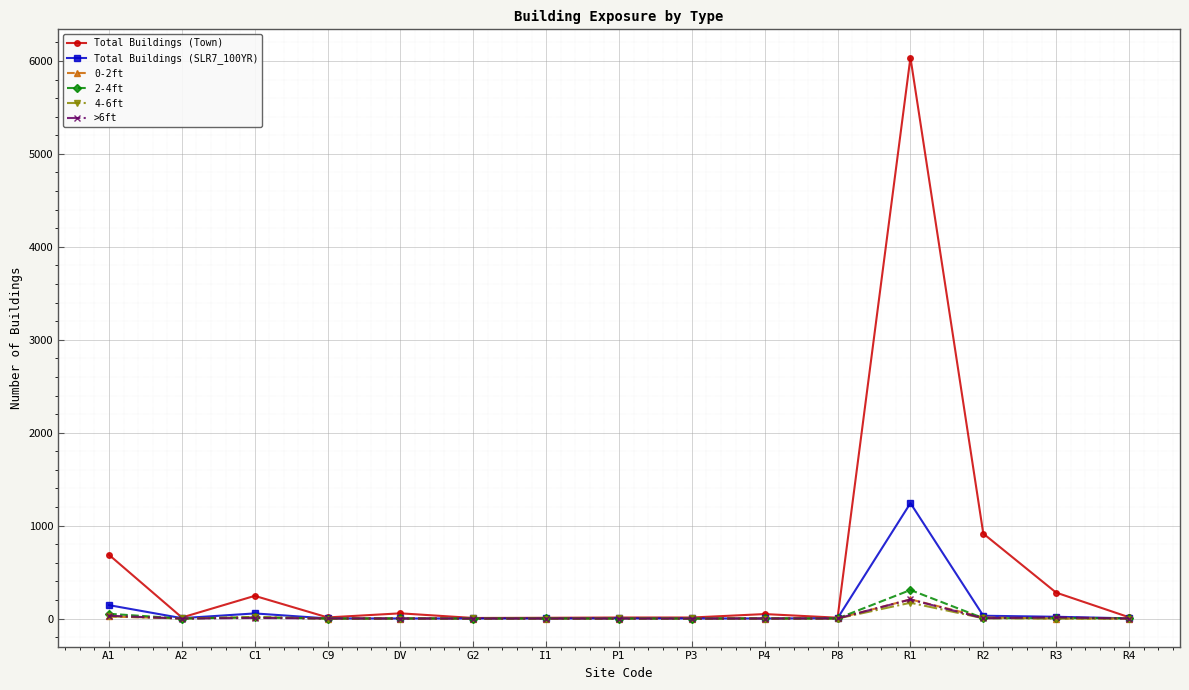

Which series changed the most between P3 and R1?

Total Buildings (Town)